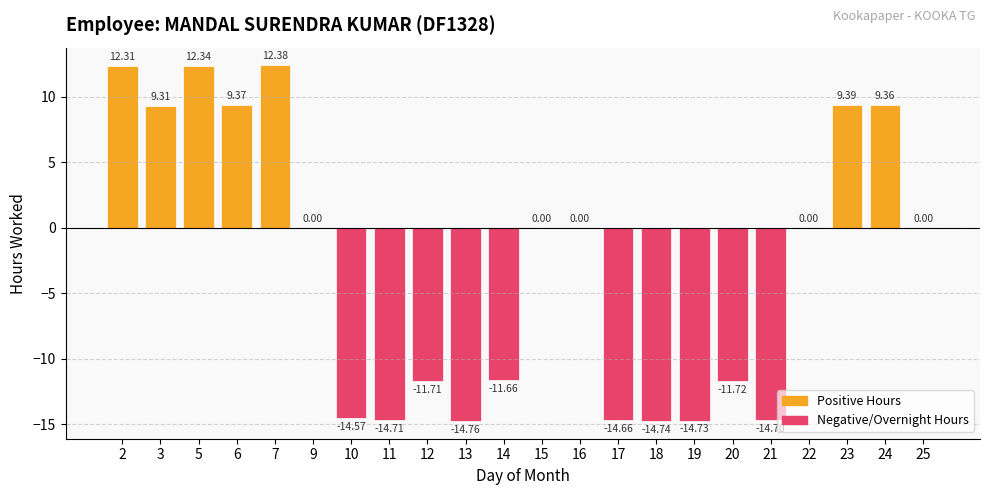

Are the bars grouped side by side (vs. stacked)?

No